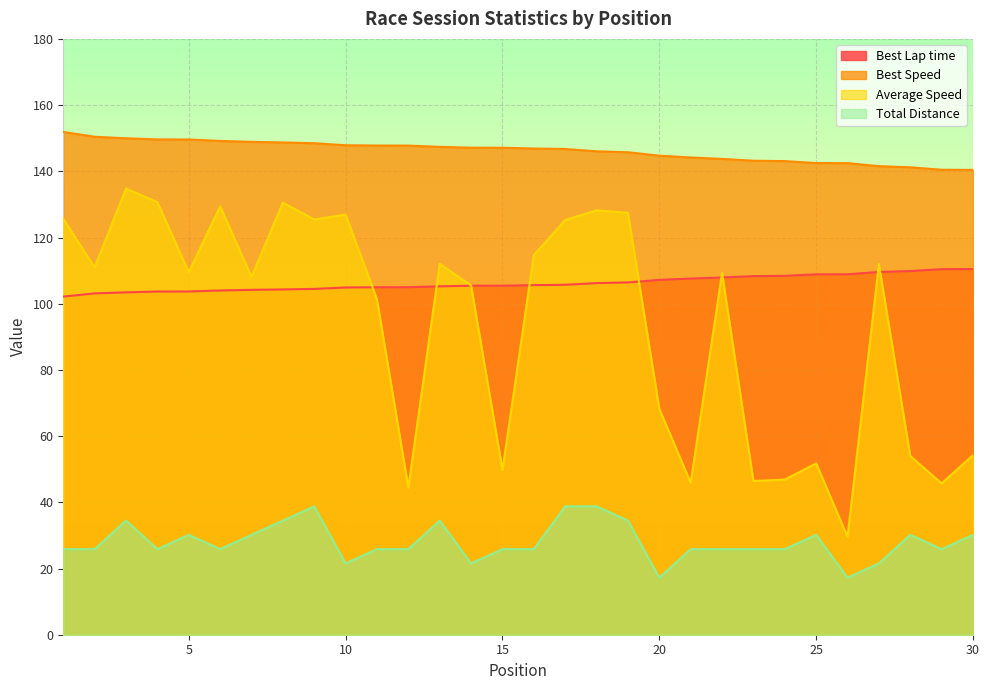

What are all the series names shown in the legend?

Best Lap time, Best Speed, Average Speed, Total Distance